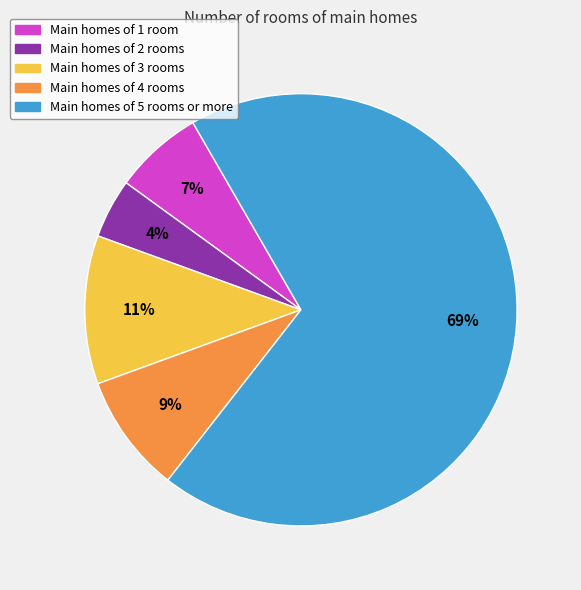

Does any single category account for the majority?

Yes